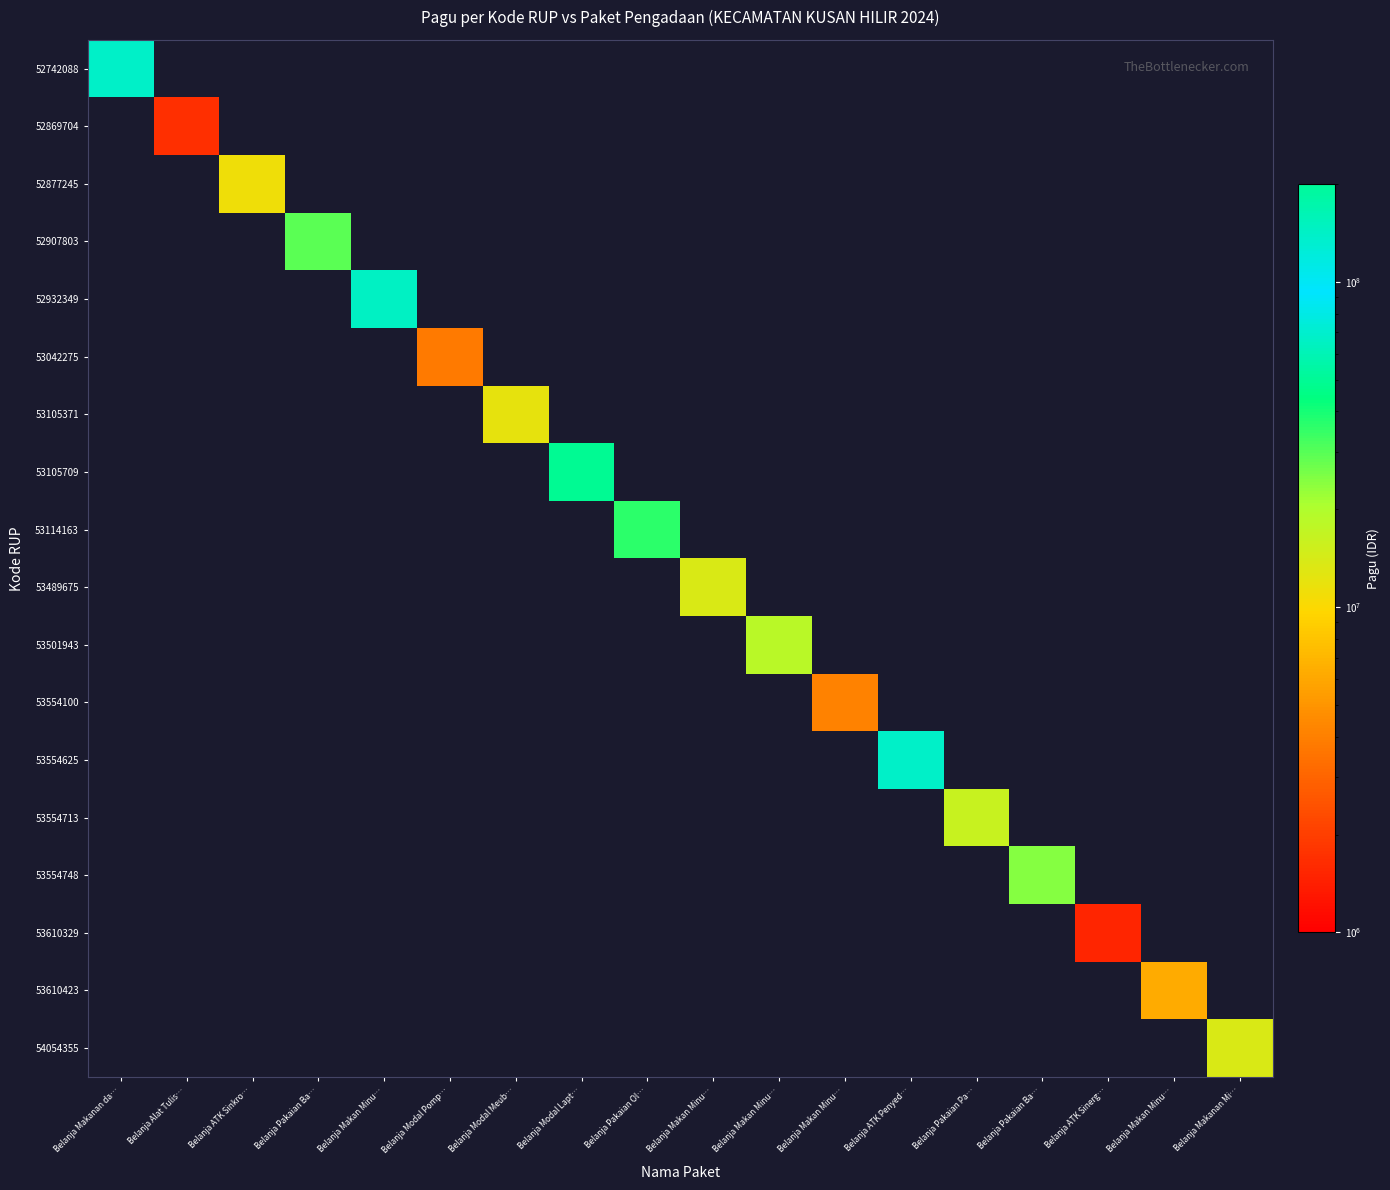

Is the value of 52877245 at Belanja Pakaian Ol… greater than the value of 53042275 at Belanja Makan Minu…?

No